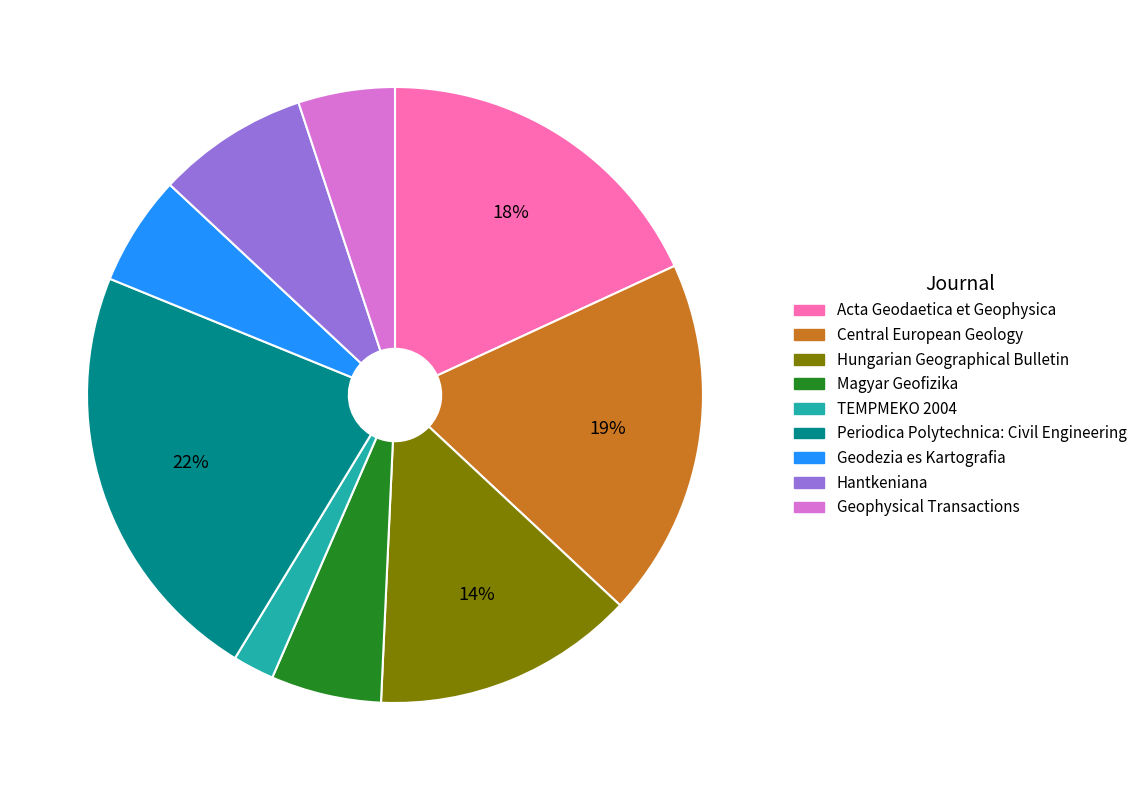

True or false: Hantkeniana accounts for 13% of the total.

False